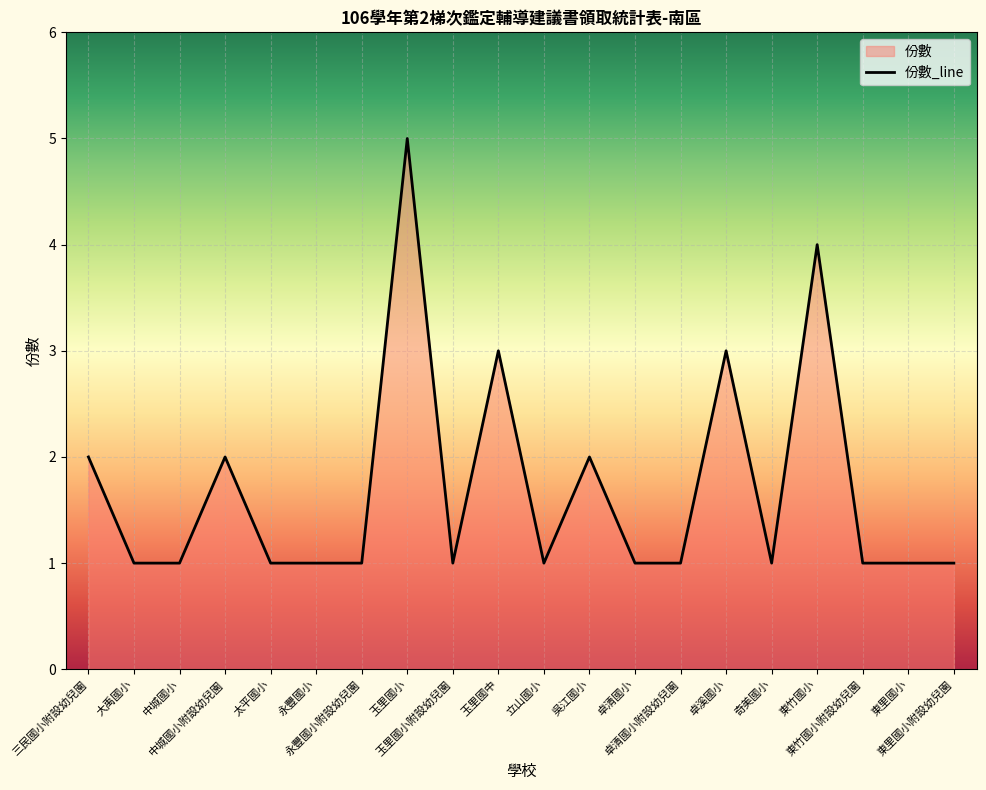

What position from the left is 東里國小附設幼兒園?

20